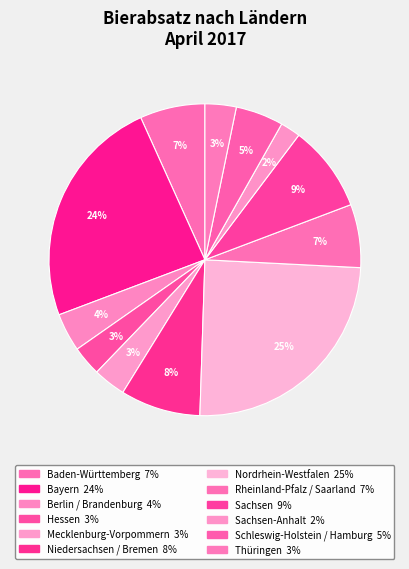

Count the number of slices in the pie.

12